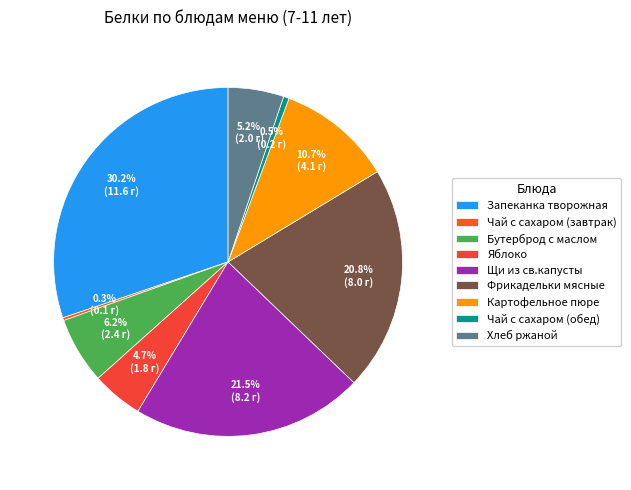

Is the sum of Картофельное пюре and Бутерброд с маслом greater than half?

No